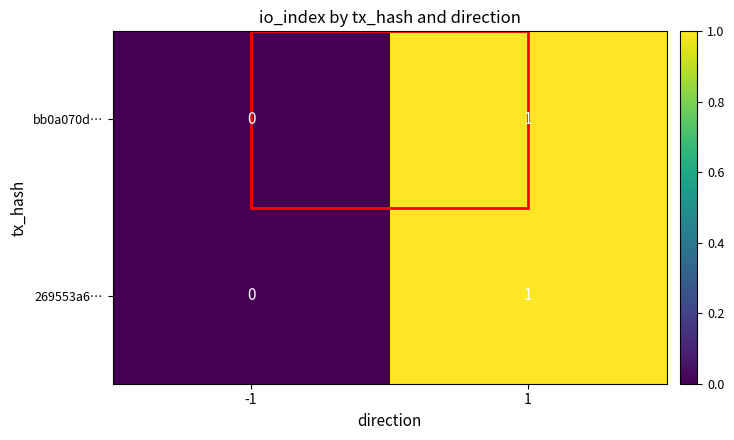

The bb0a070d… series shows 0 at 1. True or false?

False